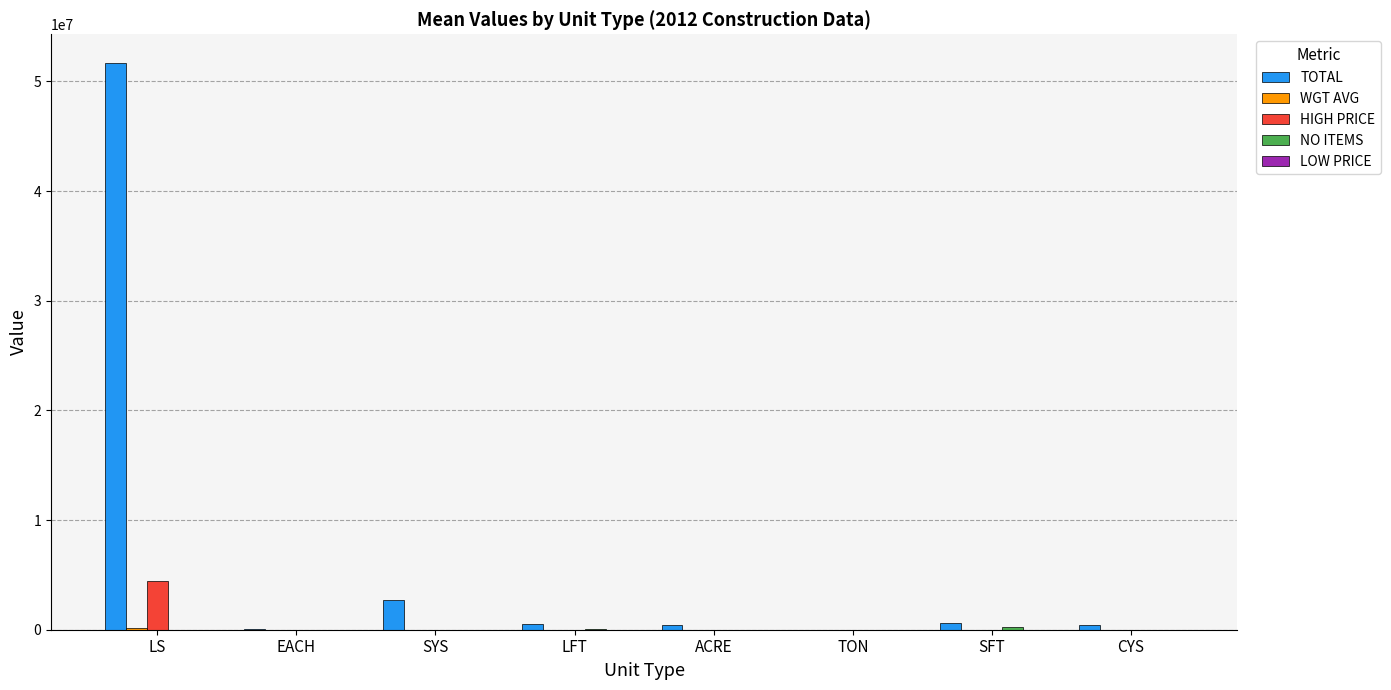

What is the sum of all HIGH PRICE values?

4465635.8